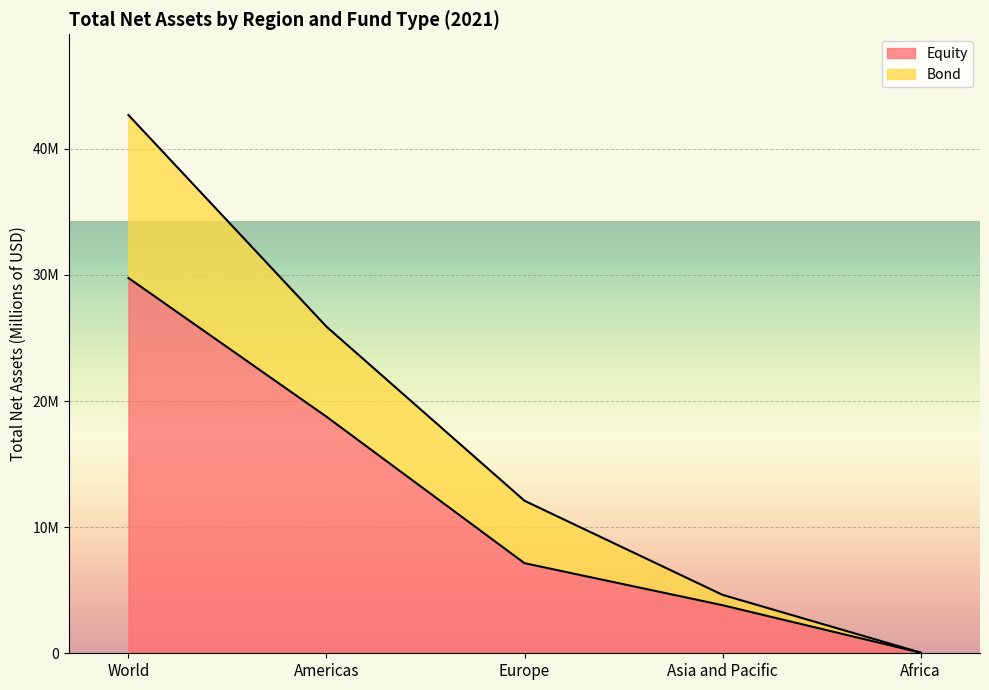

Reading left to right, transcribe all the data shown in this chart.

Equity: 29762522	18761613	7143111	3811020	46778
Bond: 42684647	25902465	12094626	4632485	55071